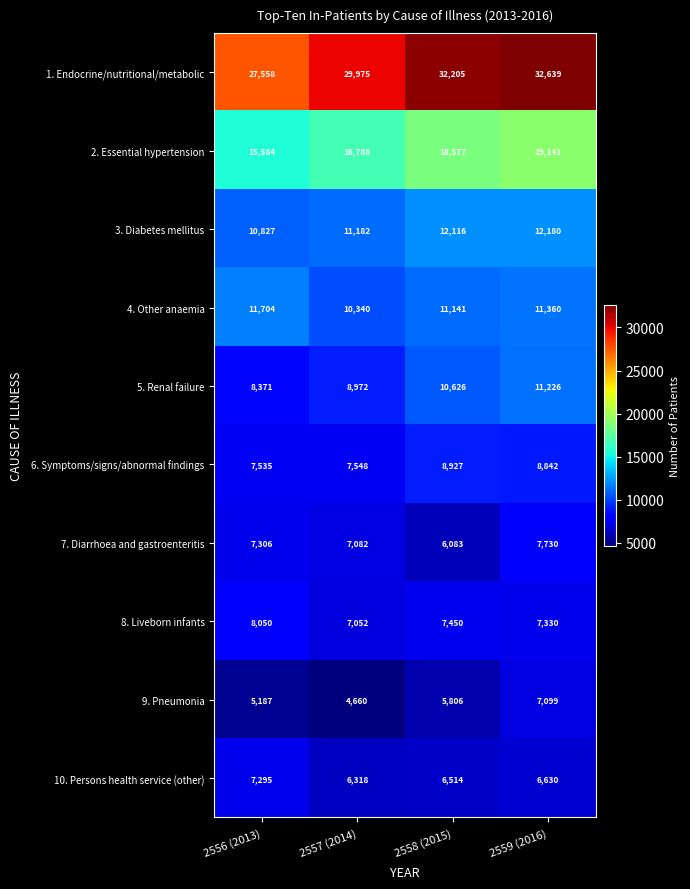

Which series changed the most between 2556 (2013) and 2557 (2014)?

1. Endocrine/nutritional/metabolic